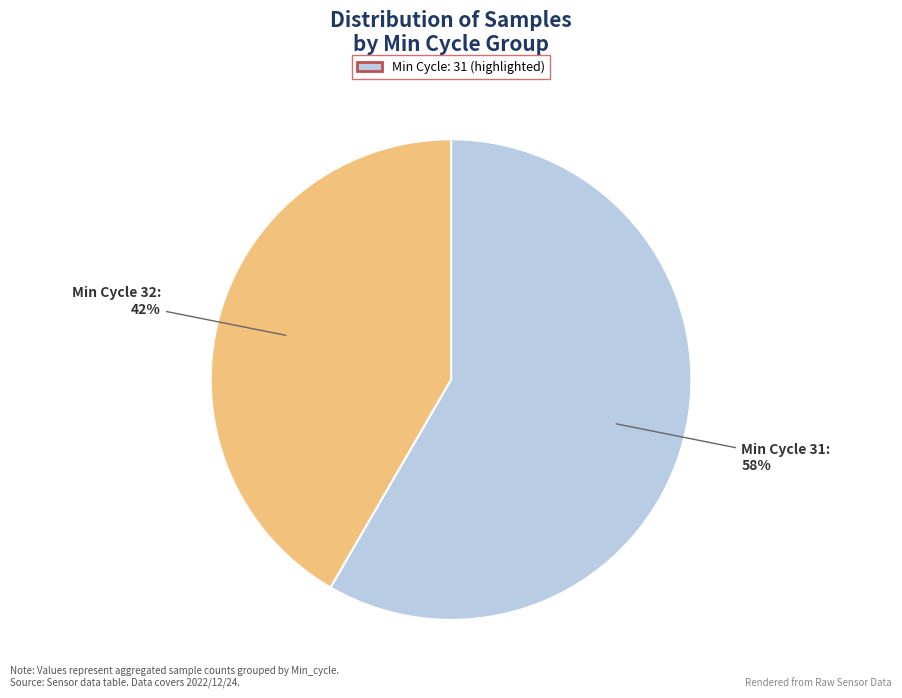

Rank the categories by value from highest to lowest.

Min Cycle 31, Min Cycle 32